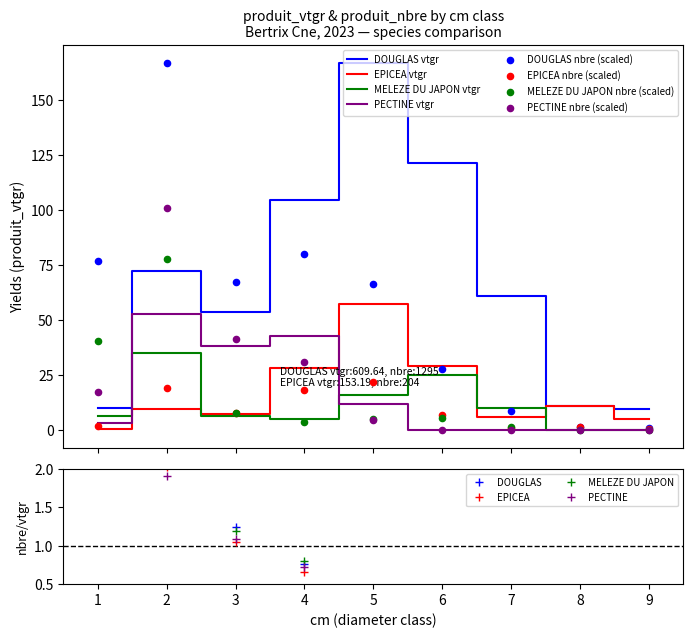

Which series has the largest total across all categories?

DOUGLAS